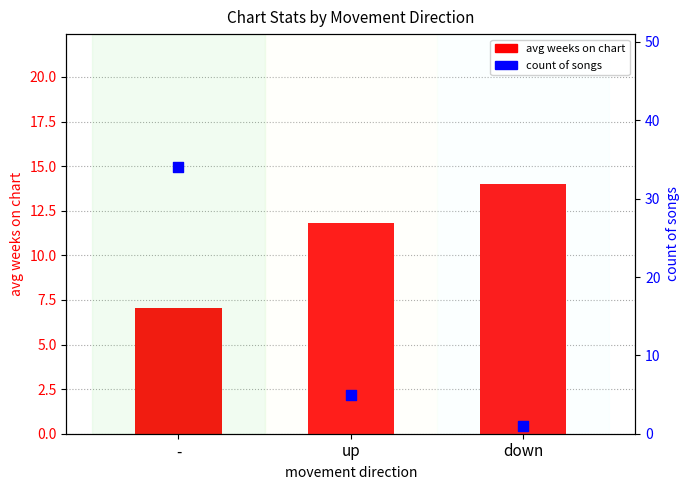

What are all the series names shown in the legend?

avg weeks on chart, count of songs